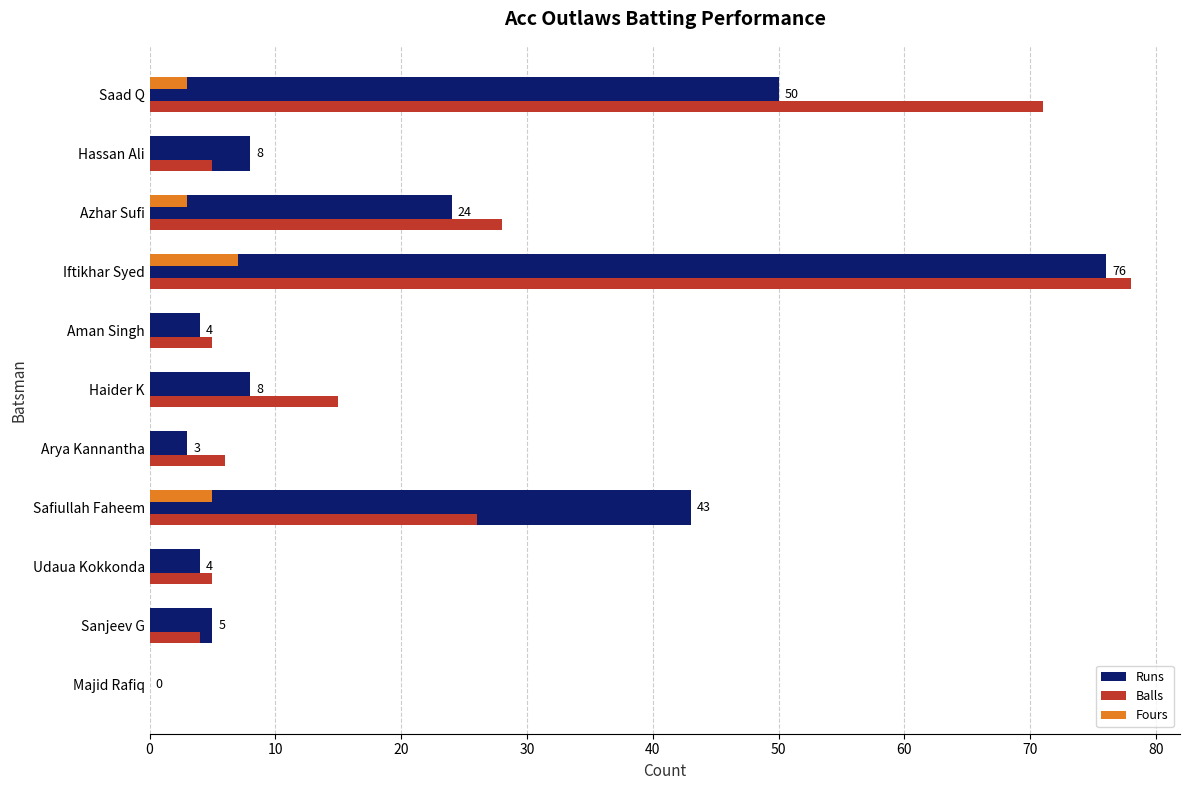

How many positive values does the Runs series have?

10